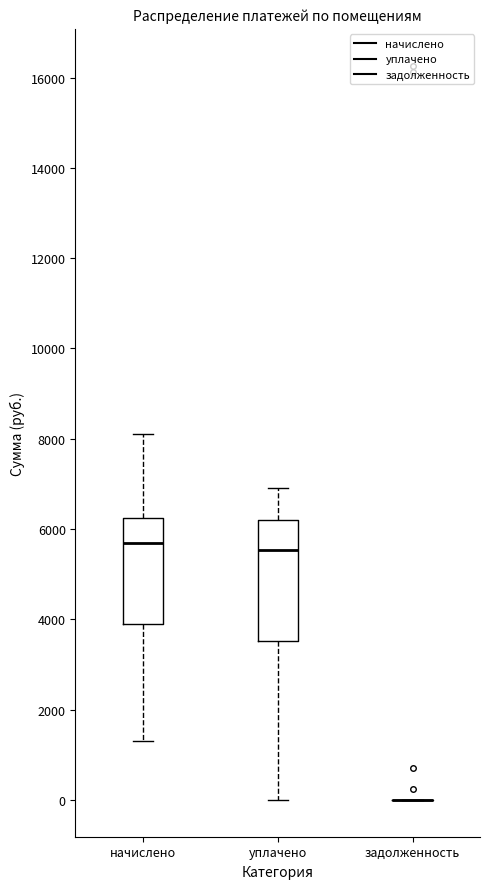

Reading left to right, transcribe this box plot: for each box, give where its median line is, the range the box spans, and where its two whiskers end, as read against the y-axis. The values are not printed on the chart, so give them approximately, as read against the axis.

начислено: median 5800, box 4000 to 6200, whiskers 1400 to 8000
уплачено: median 5600, box 3600 to 6200, whiskers 0 to 7000
задолженность: box collapsed to a line at 0, whiskers 0 to 0